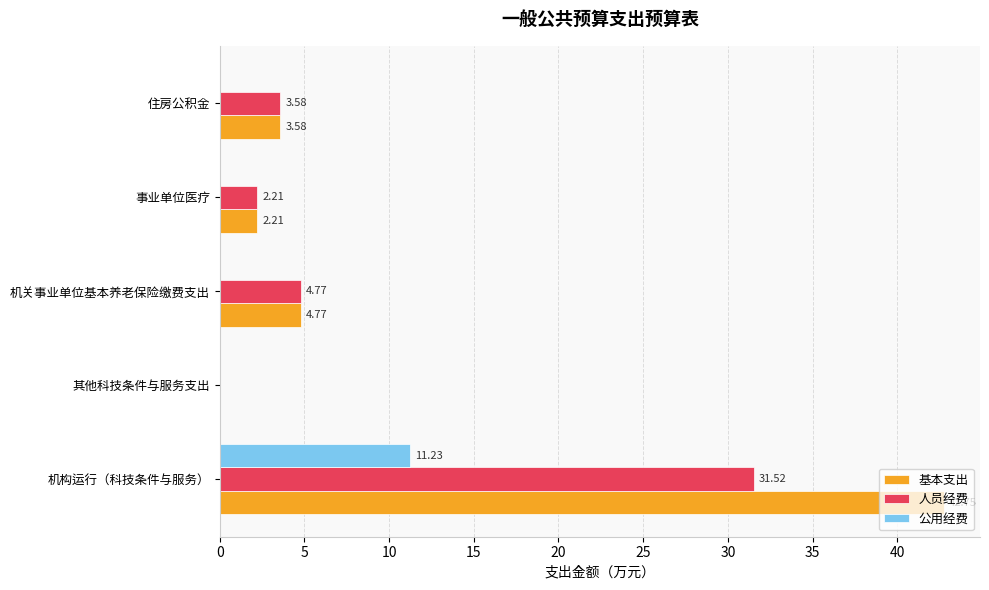

Which series changed the most between 机构运行（科技条件与服务） and 其他科技条件与服务支出?

基本支出